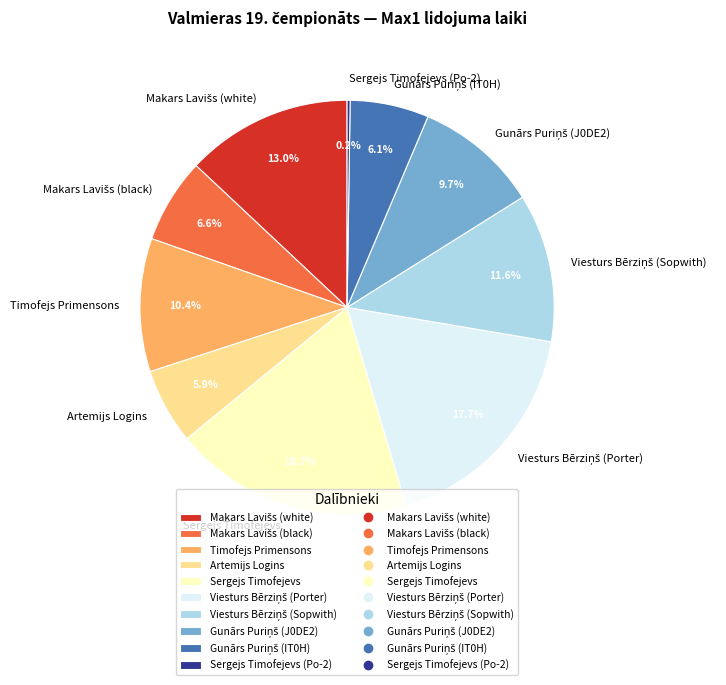

What is the ratio of the value at Timofejs Primensons to the value at Artemijs Logins?

1.8